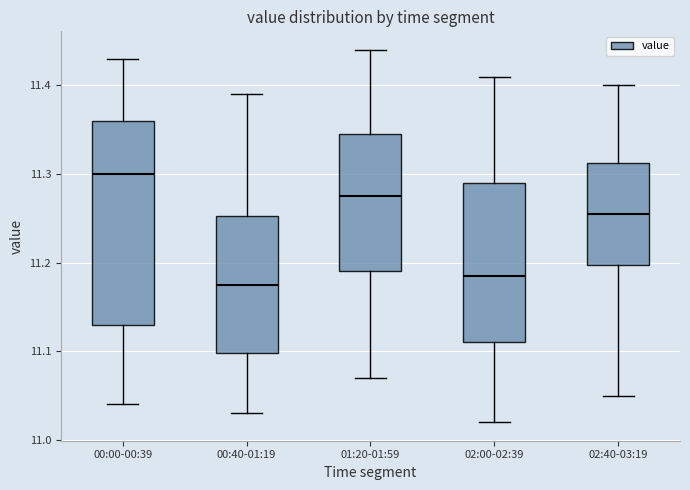

Where does the median line of the box for 02:40-03:19 sit on the y-axis? The values are not printed on the chart, so give them approximately, as read against the axis.

11.26